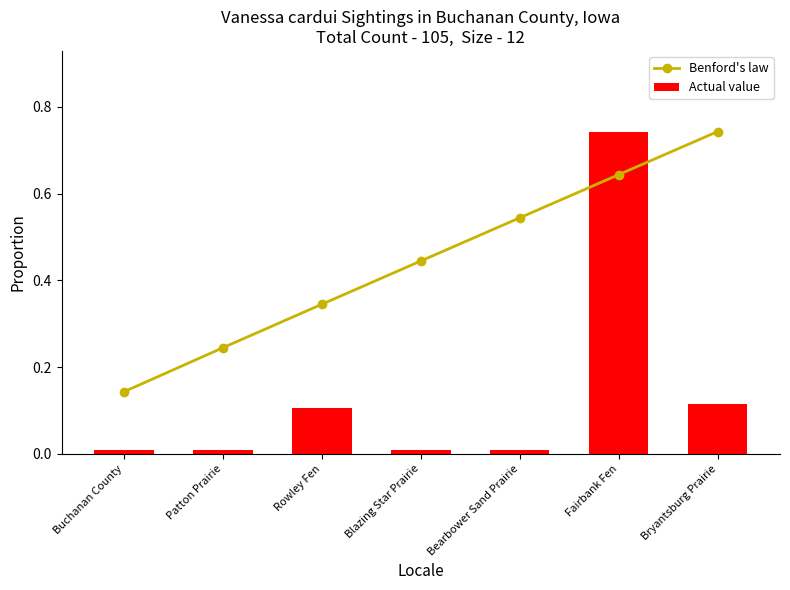

Count the number of categories in the chart.

7